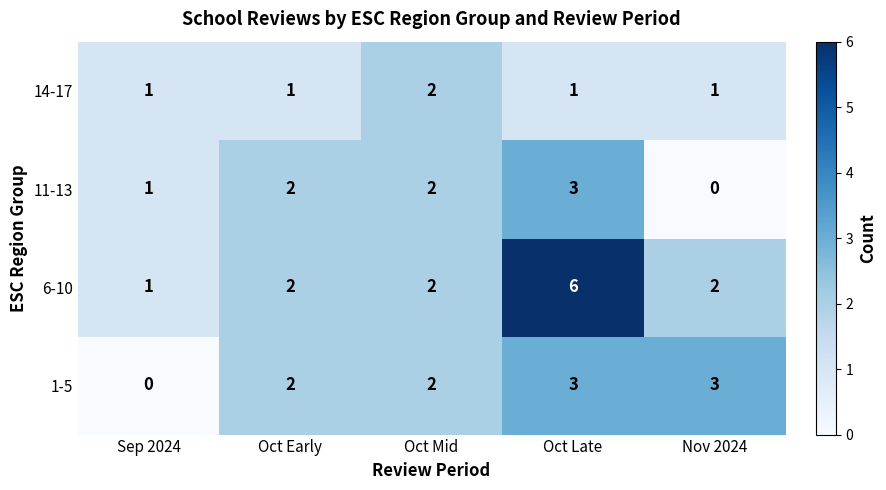

What is the spread (max minus min) of values at Oct Early?

1